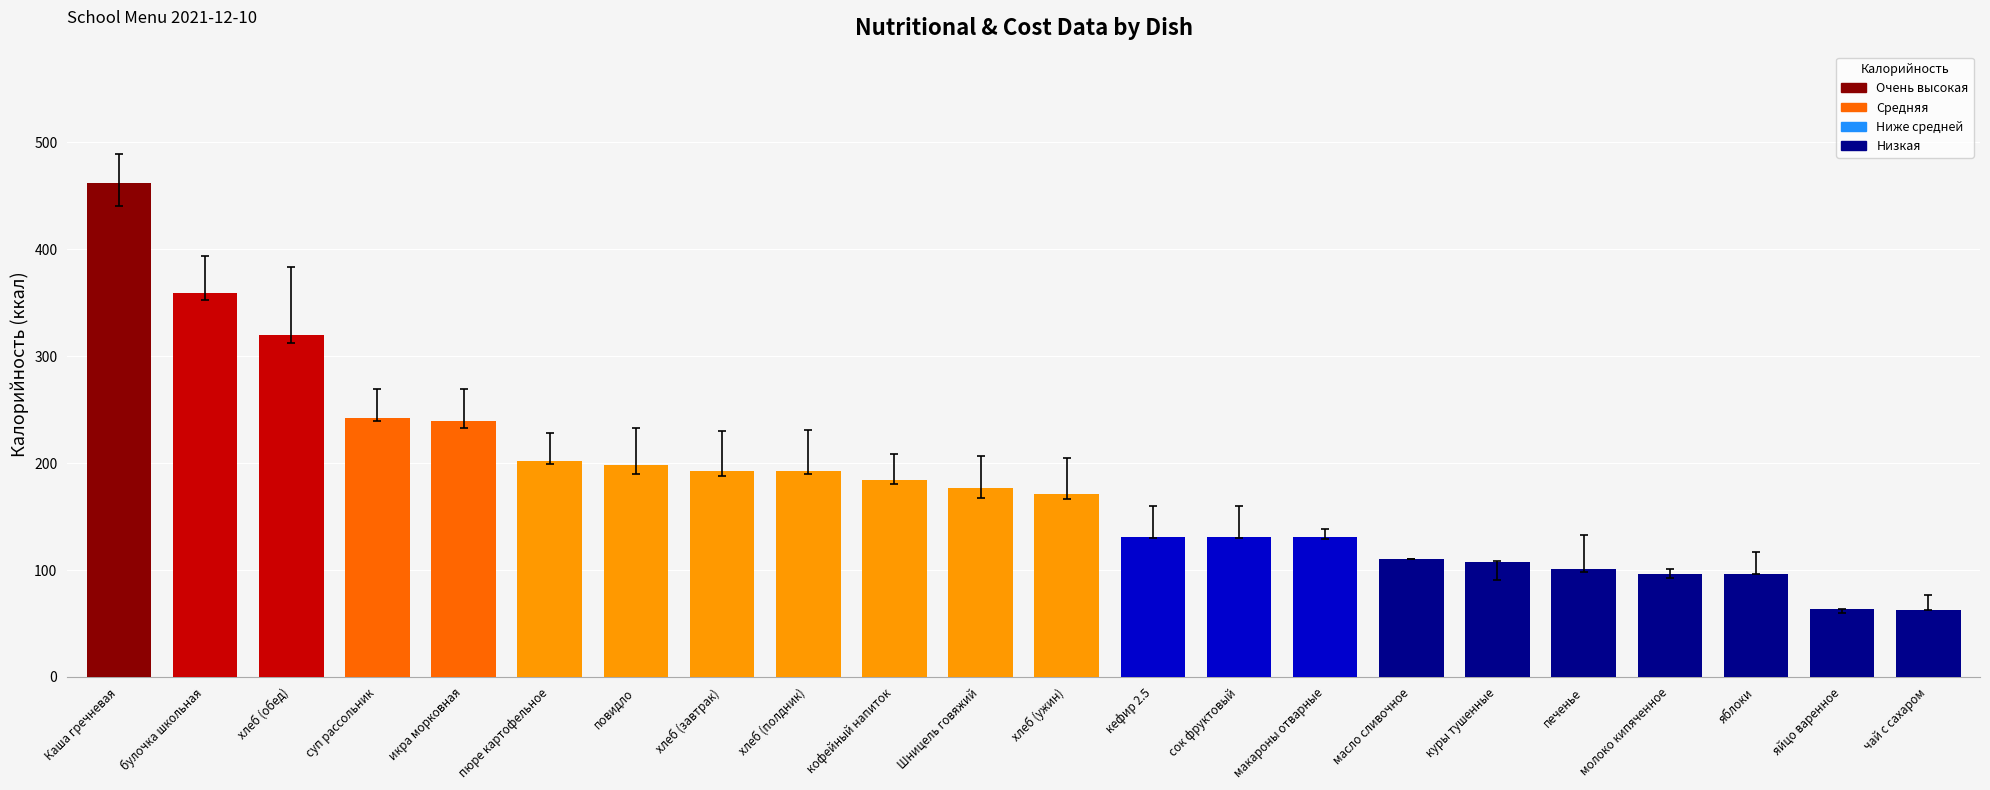

What is the difference between the second highest and minimum values?

296.8